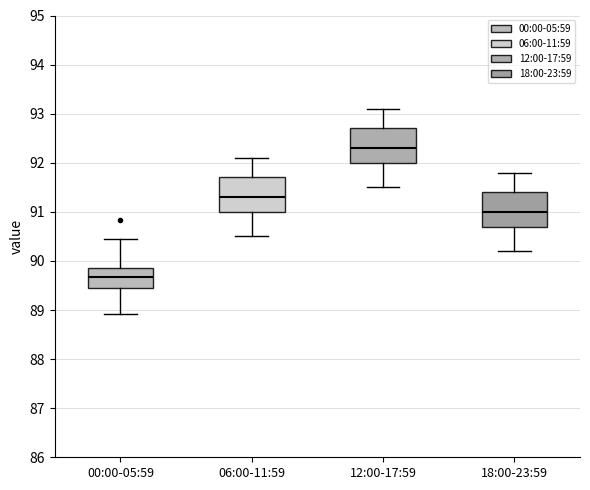

Which box's median line is the highest?

12:00-17:59